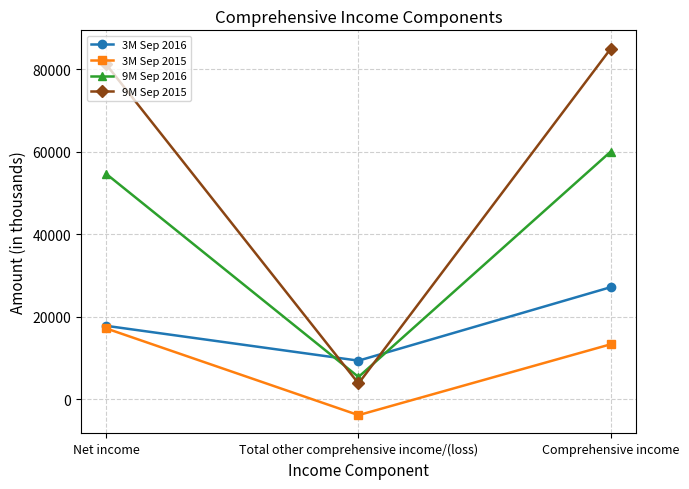

Reading left to right, list all the values displayed in this chart.

3M Sep 2016: 17814	9370	27184
3M Sep 2015: 17179	-3835	13344
9M Sep 2016: 54640	5414	60054
9M Sep 2015: 81164	3840	85004